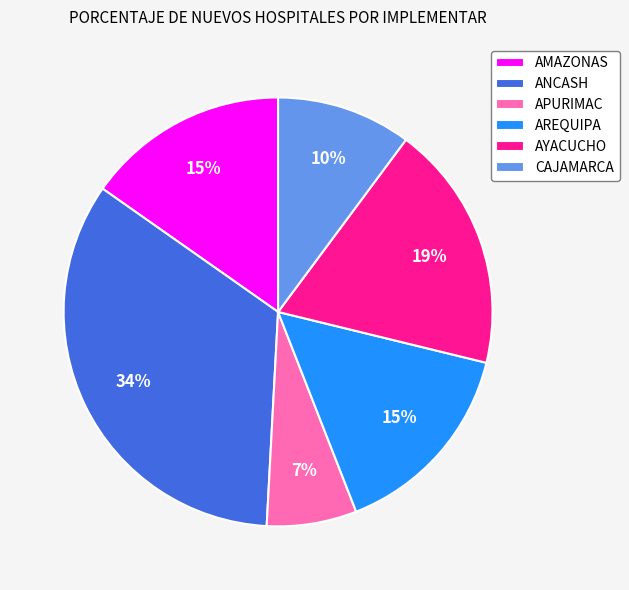

Between ANCASH and CAJAMARCA, which is larger?

ANCASH